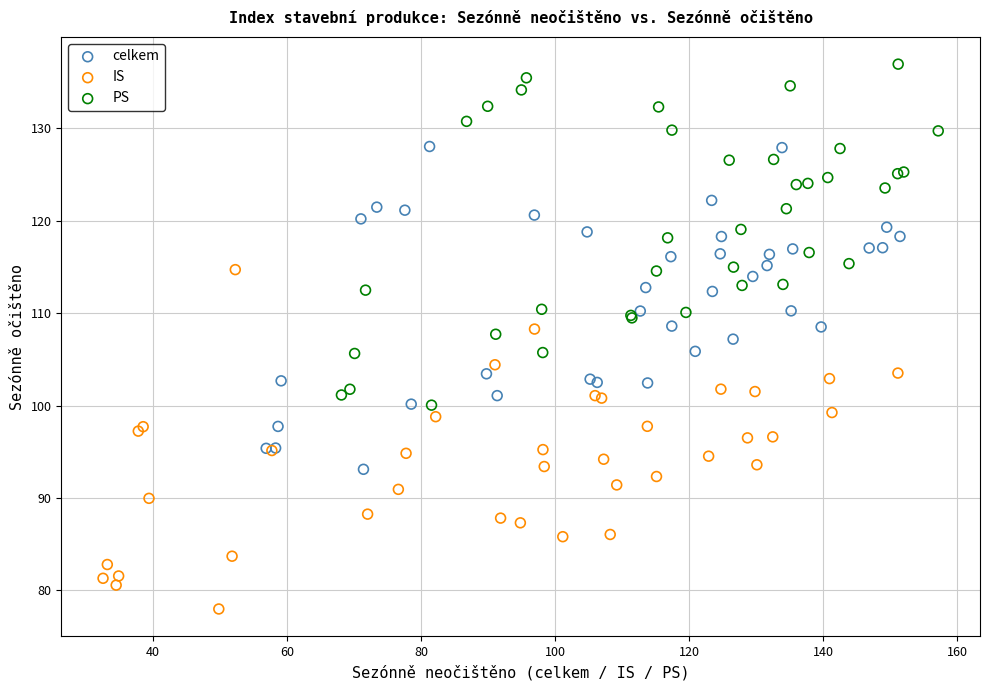

Which series contains the lowest Y value?

IS